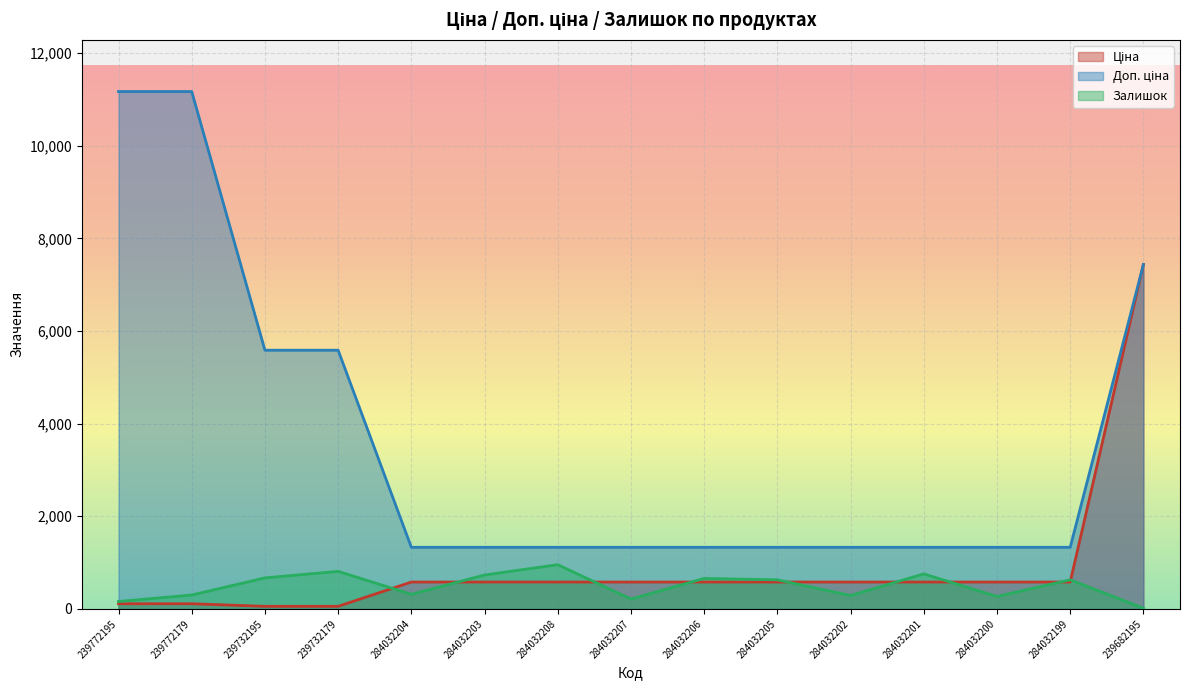

Rank the categories by Доп. ціна value from lowest to highest.

284032204, 284032203, 284032208, 284032207, 284032206, 284032205, 284032202, 284032201, 284032200, 284032199, 239732195, 239732179, 239682195, 239772195, 239772179